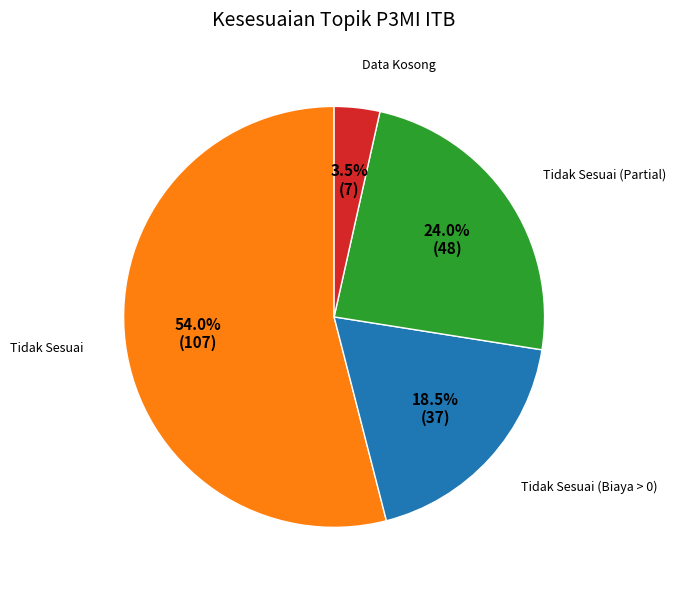

Is there a majority slice in this chart?

Yes